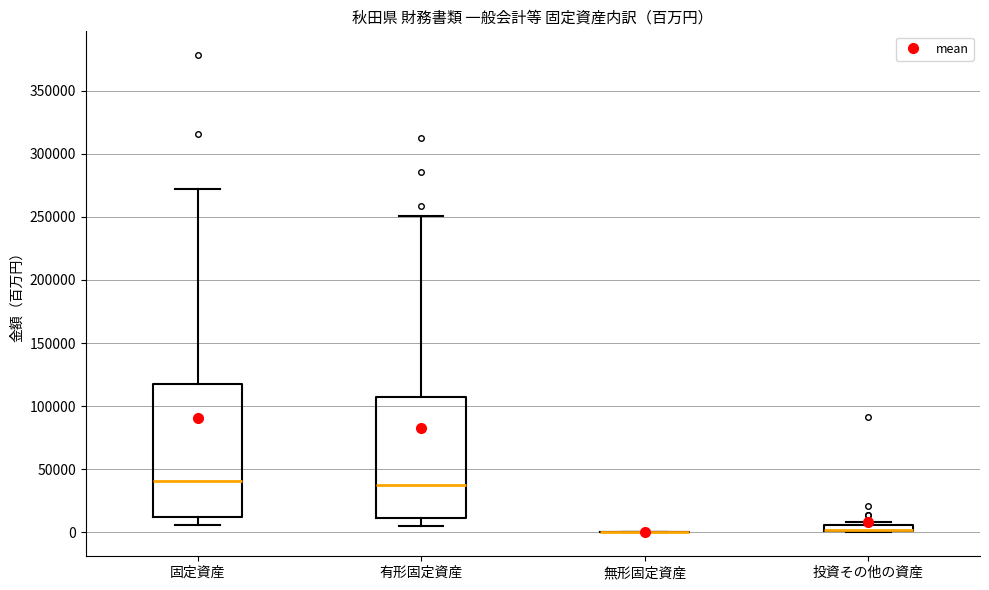

Comparing the boxes themselves (not the whiskers), which one is the tallest?

固定資産